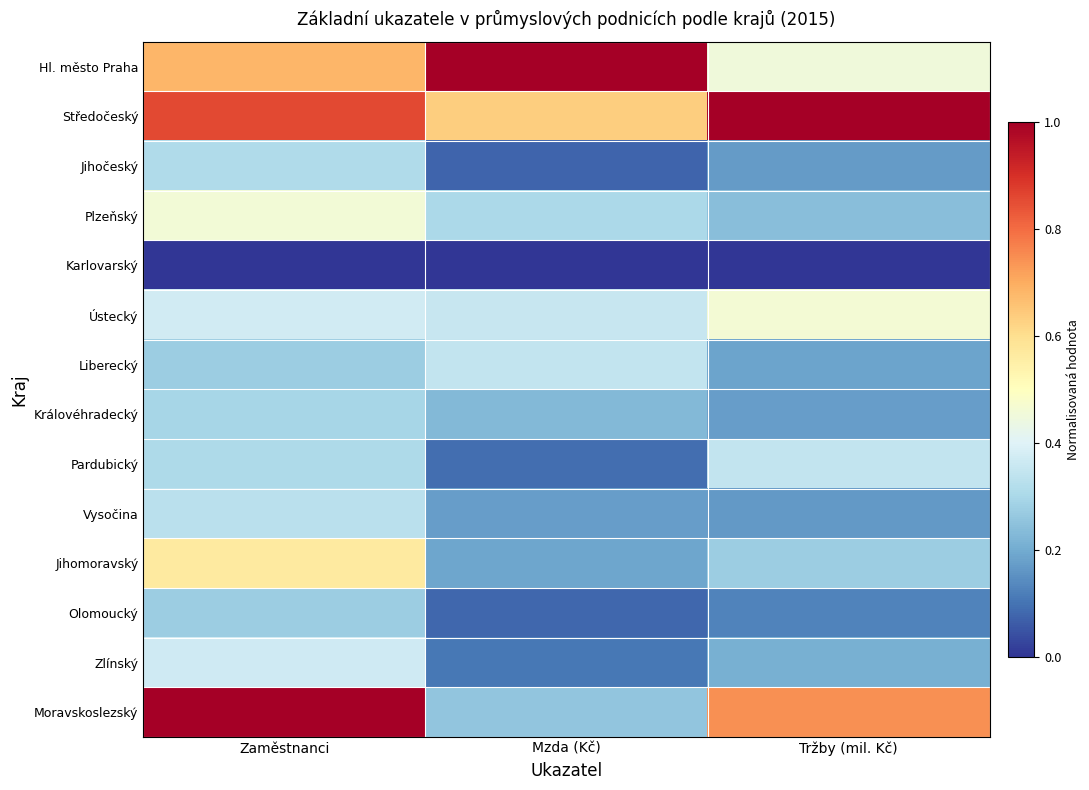

Rank the series at Zaměstnanci from lowest to highest value.

Karlovarský, Olomoucký, Liberecký, Královéhradecký, Pardubický, Jihočeský, Vysočina, Zlínský, Ústecký, Plzeňský, Jihomoravský, Hl. město Praha, Středočeský, Moravskoslezský